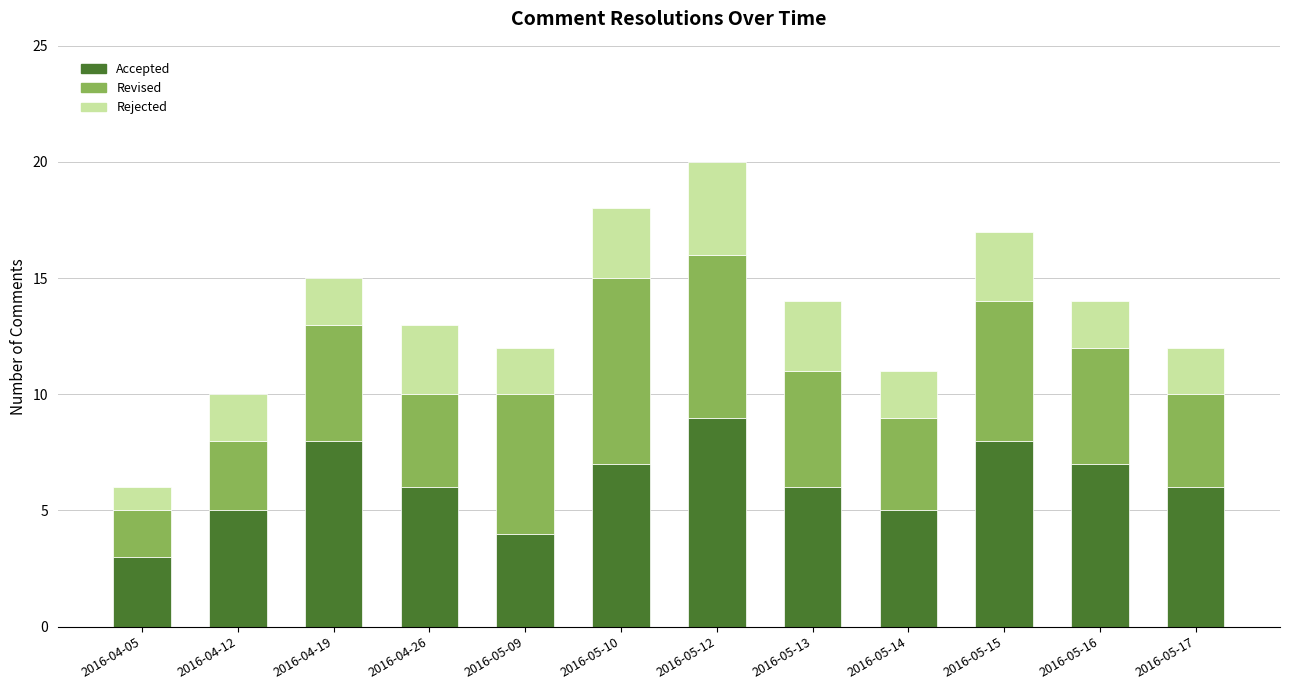

What is the difference between the maximum and minimum values in the Accepted series?

6